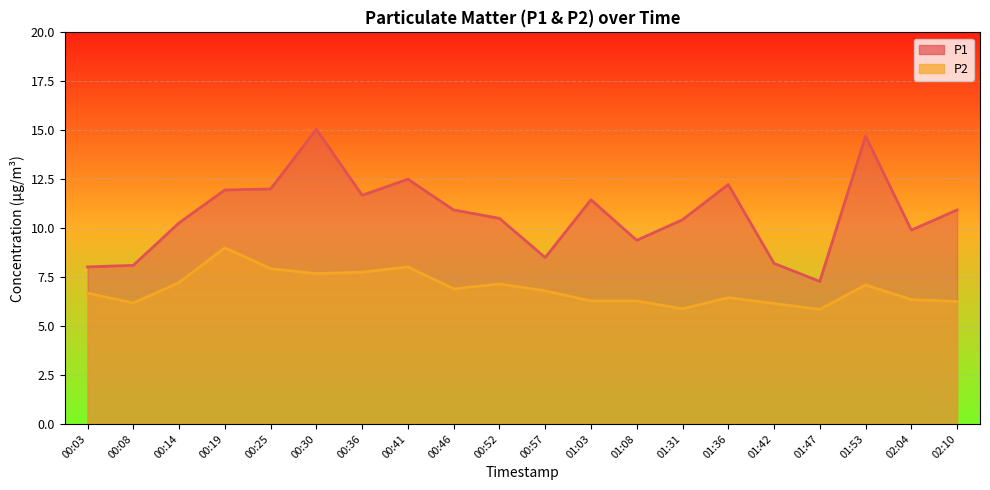

What is the total value across all series at 01:42?

14.3